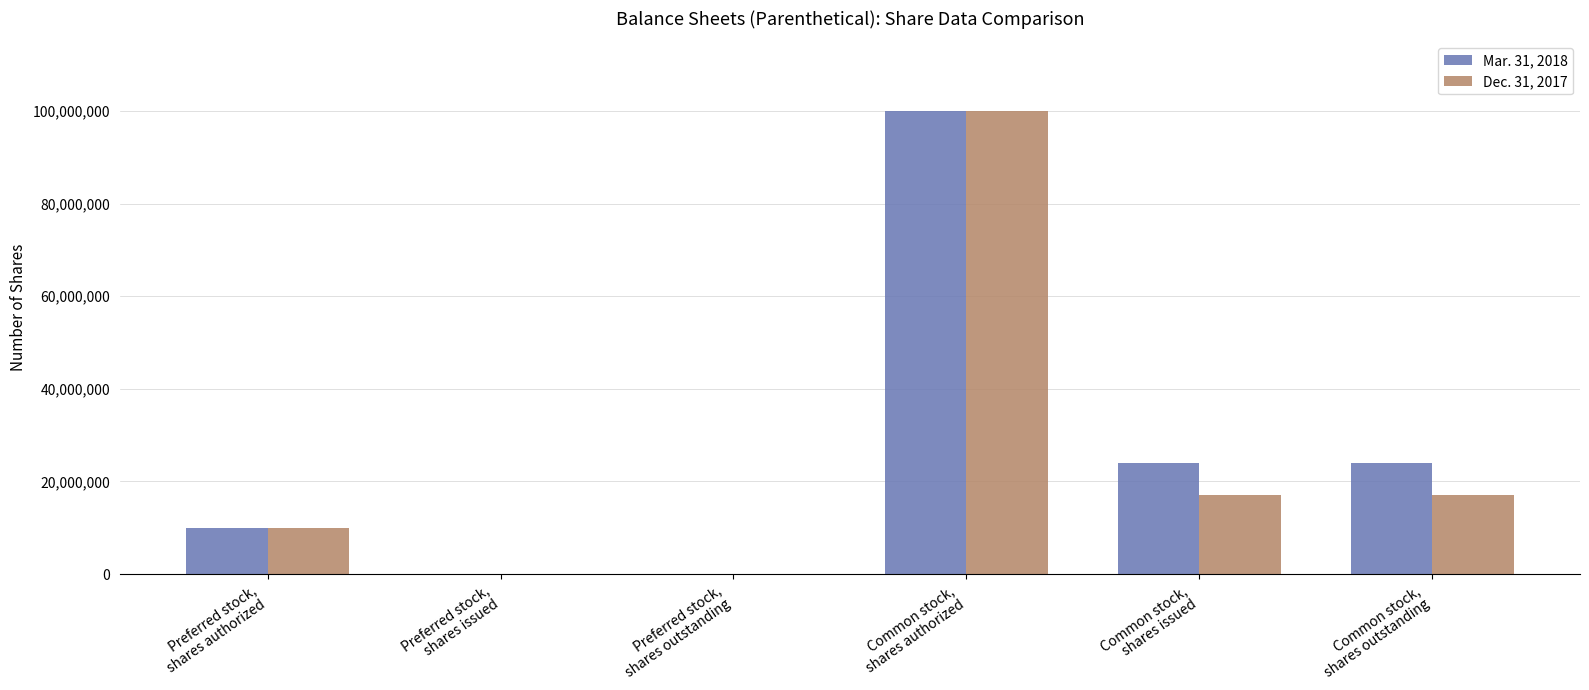

Reading right to left, transcribe all the data shown in this chart.

Mar. 31, 2018: 24023517	24023517	100000000	0	0	10000000
Dec. 31, 2017: 17179258	17179258	100000000	0	0	10000000